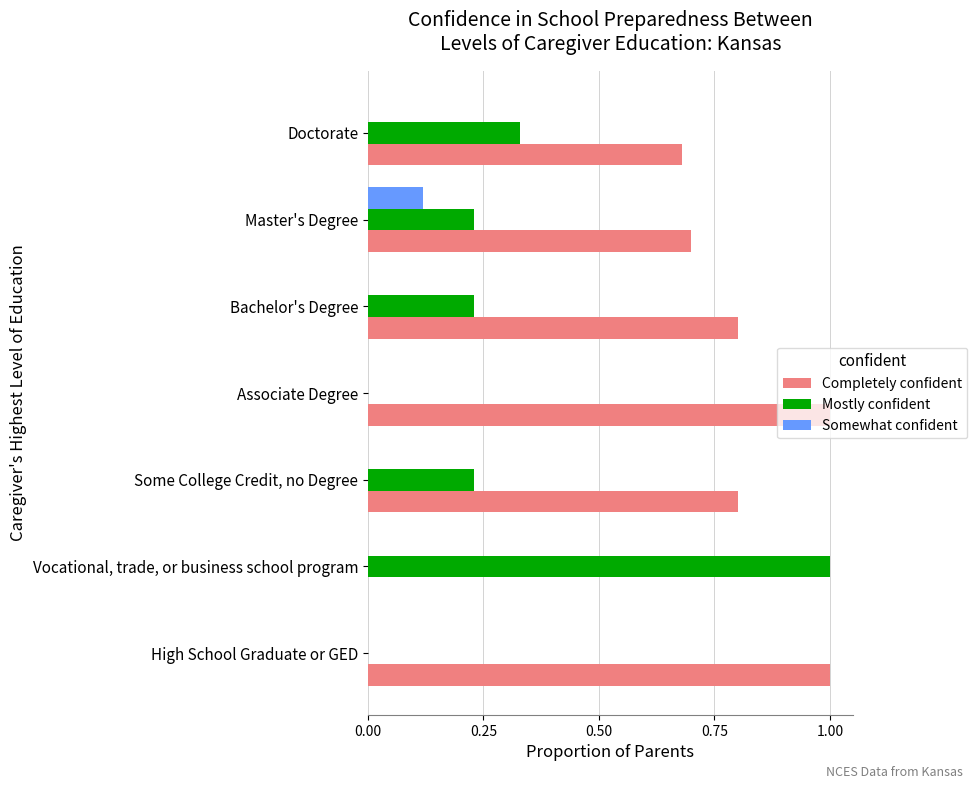

What is the sum of all Completely confident values?

5.0